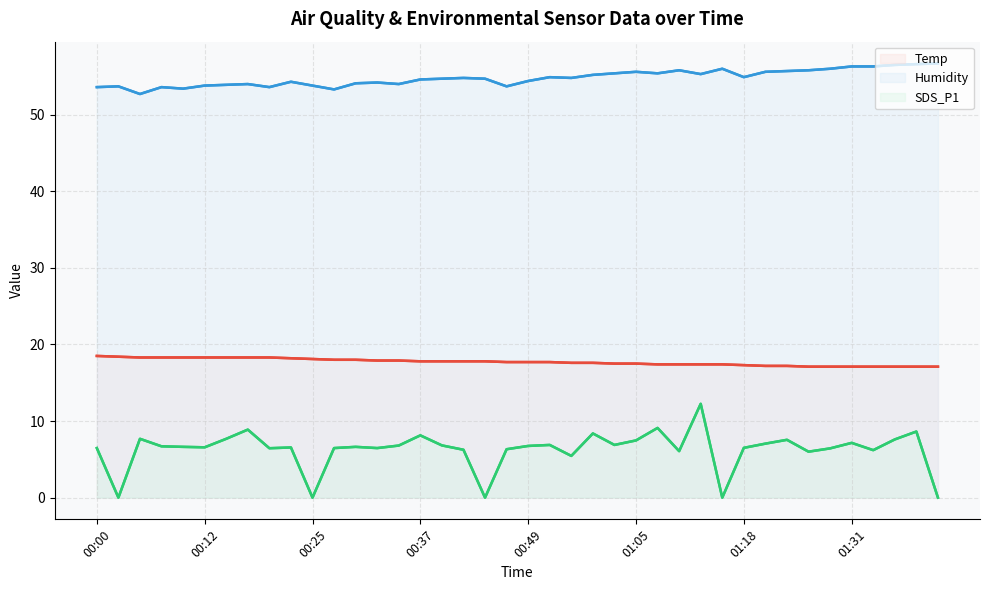

Rank the series by their average value, from lowest to highest.

SDS_P1, Temp, Humidity